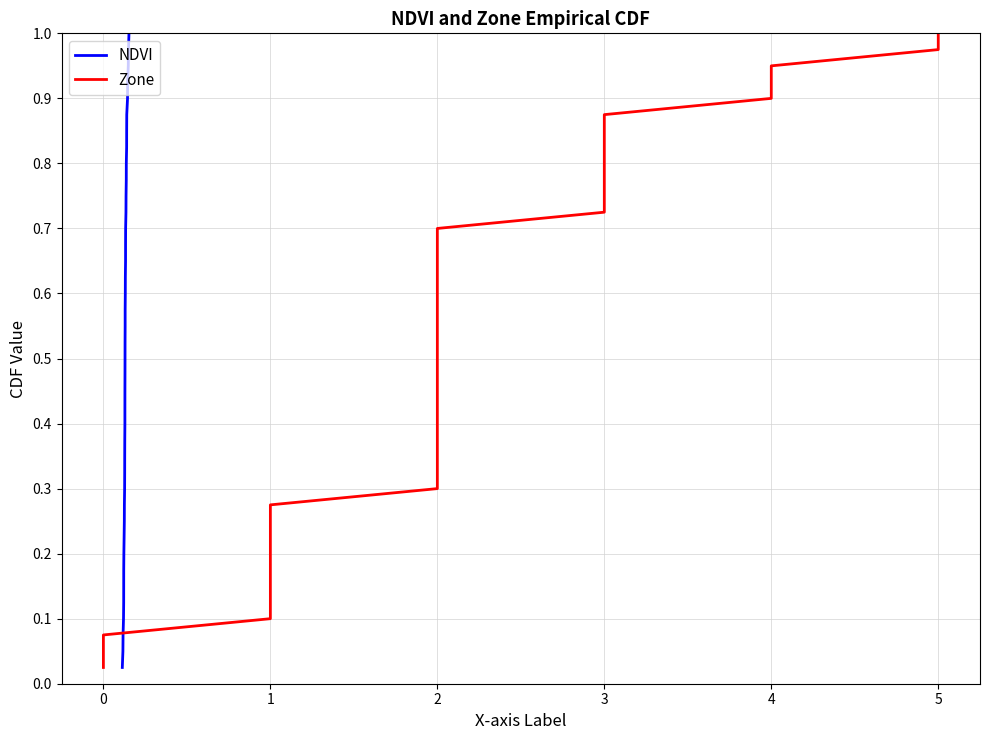

Is the value of Zone at 26 greater than the value of NDVI at 25?

Yes